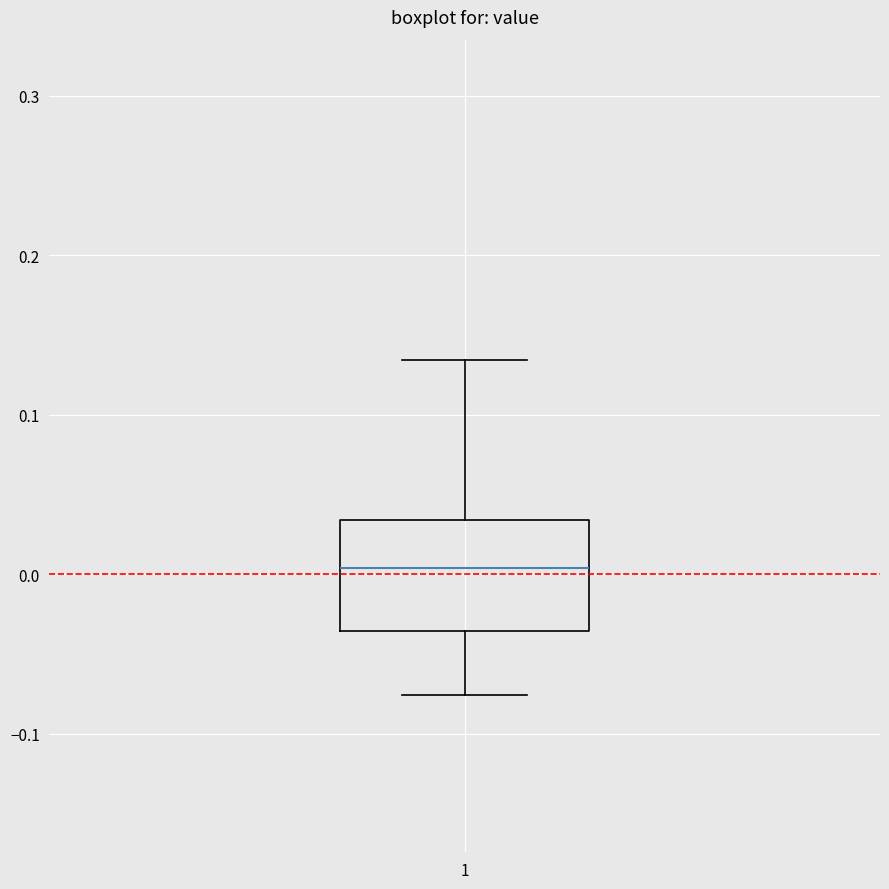

Where does the upper whisker of the box at x = 1 end on the y-axis? The values are not printed on the chart, so give them approximately, as read against the axis.

0.13